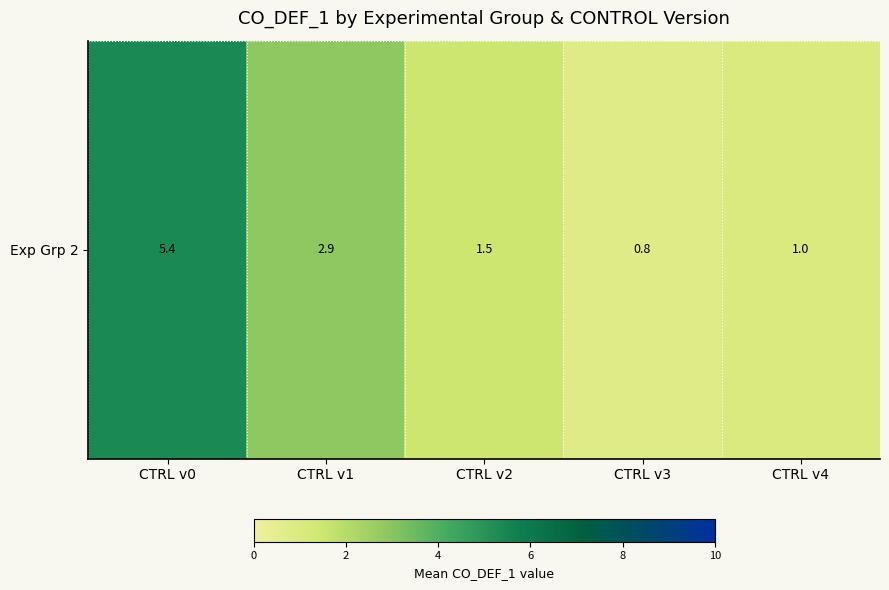

Approximately how many times larger is the value at CTRL v3 compared to CTRL v4?

0.8